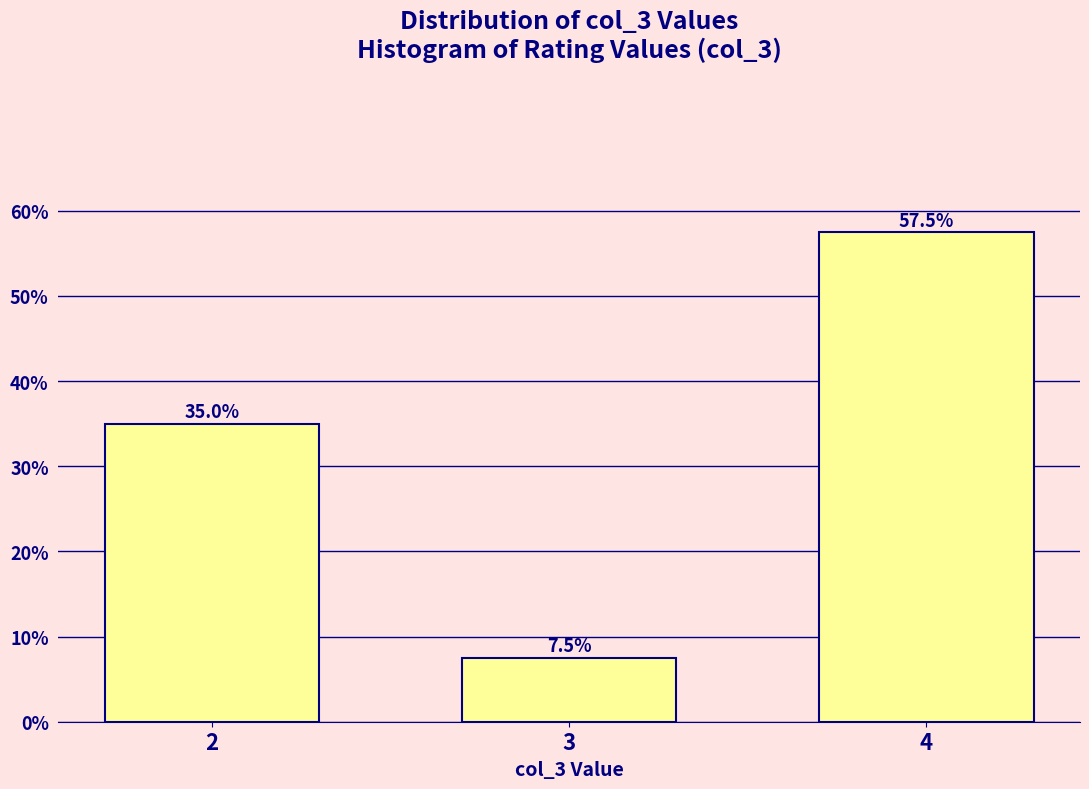

Reading left to right, extract all data points from this chart.

35.0	7.5	57.5